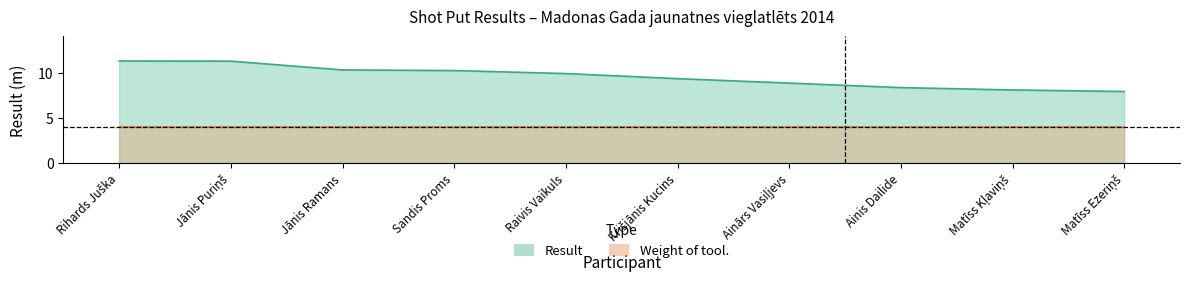

What is the label of the 2nd point from the right?

Matīss Kļaviņš